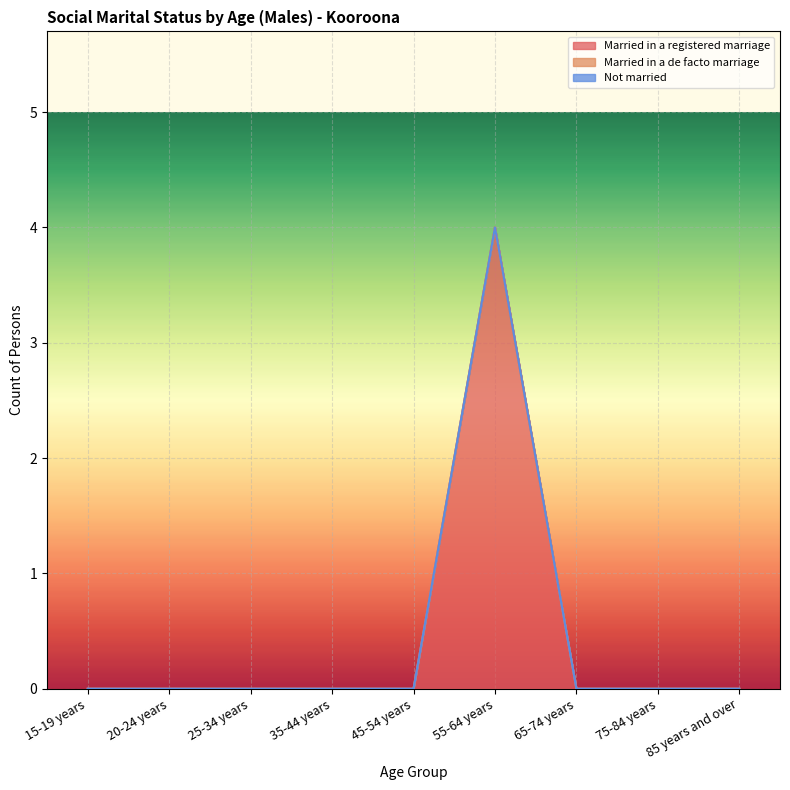

What are all the series names shown in the legend?

Married in a registered marriage, Married in a de facto marriage, Not married